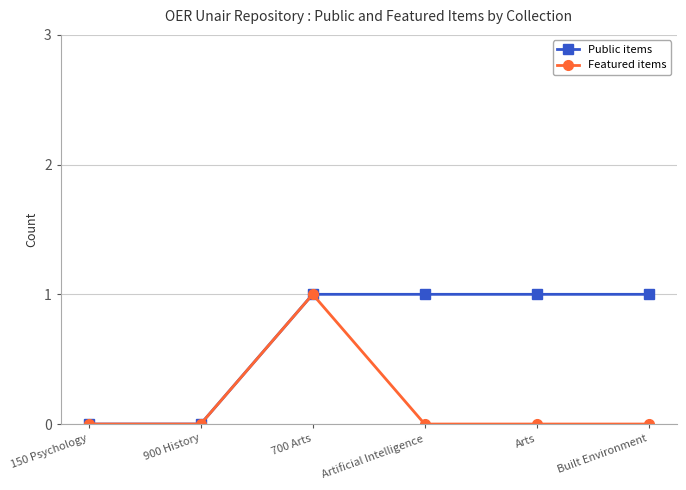

What position from the left is Built Environment?

6